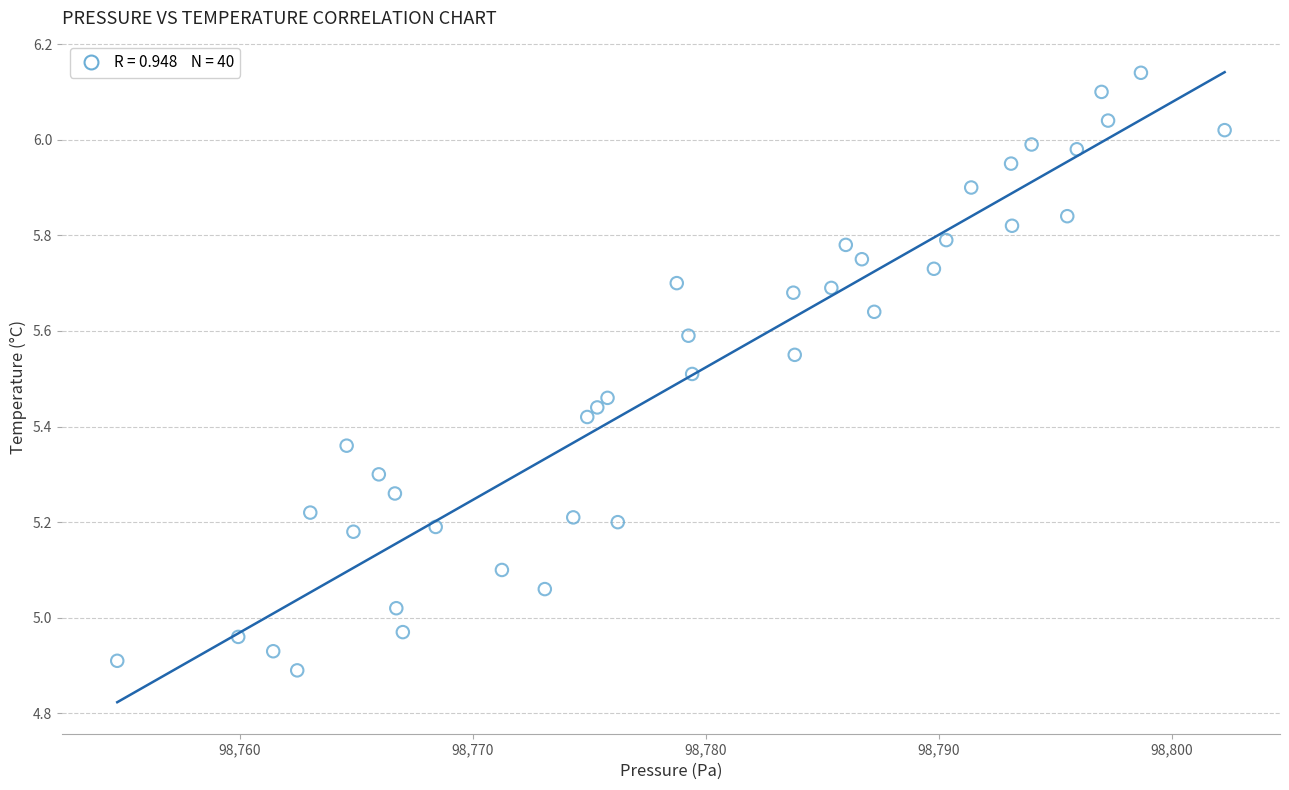

What is the range of X values (max minus min)?

47.5